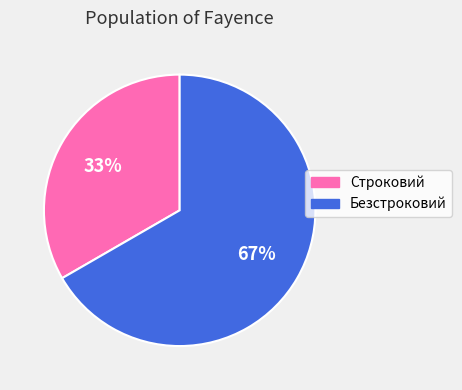

Does Безстроковий represent more than half of the total?

Yes